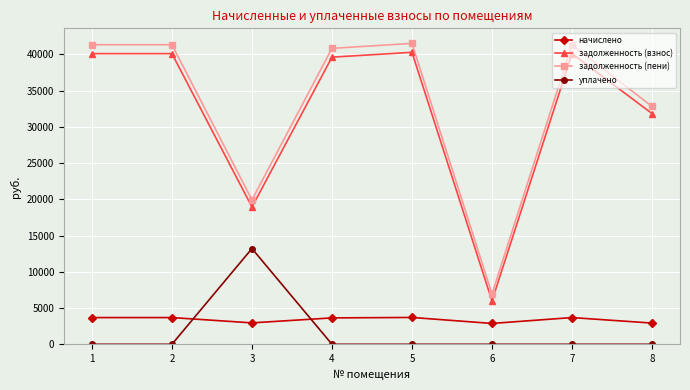

What is the total value across all series at 3?

55011.7